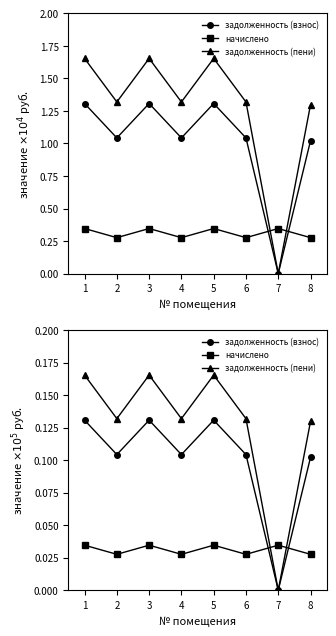

True or false: задолженность (пени) and задолженность (взнос) intersect in this chart.

False